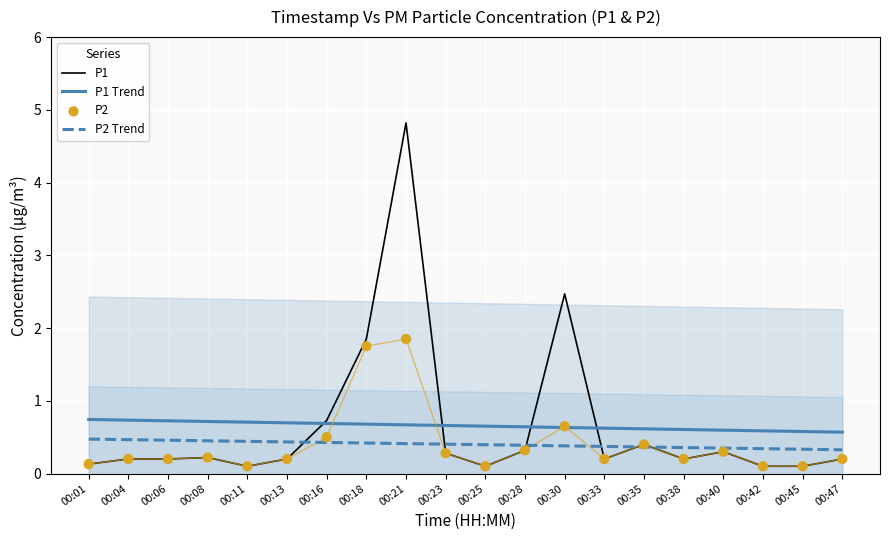

At how many categories does at least one series exceed 1?

3